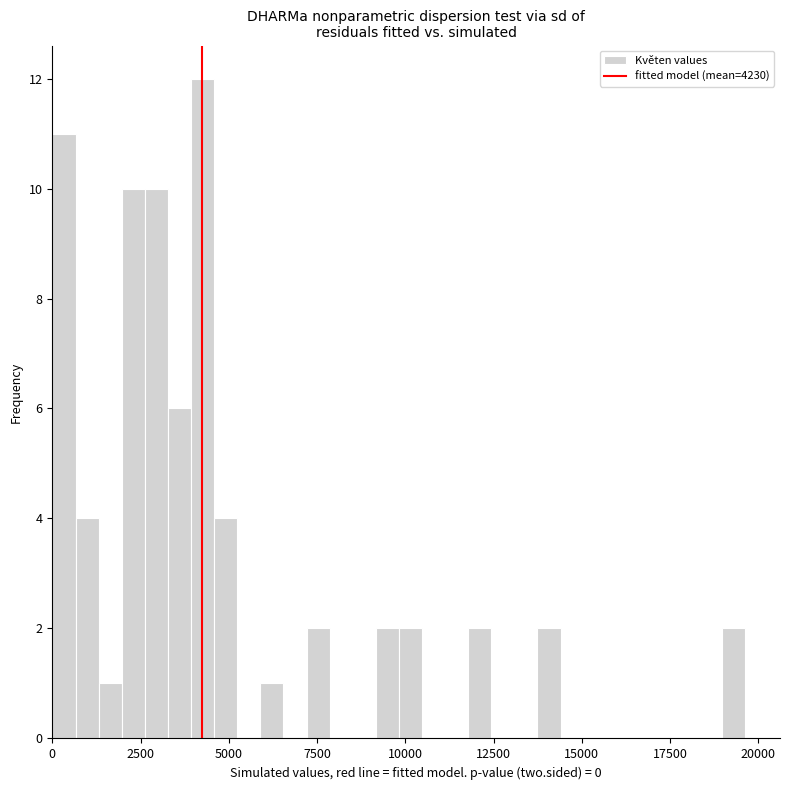

Around what value on the x-axis is the tallest bar? Give the approximate position of its centre, as read against the axis.

4500